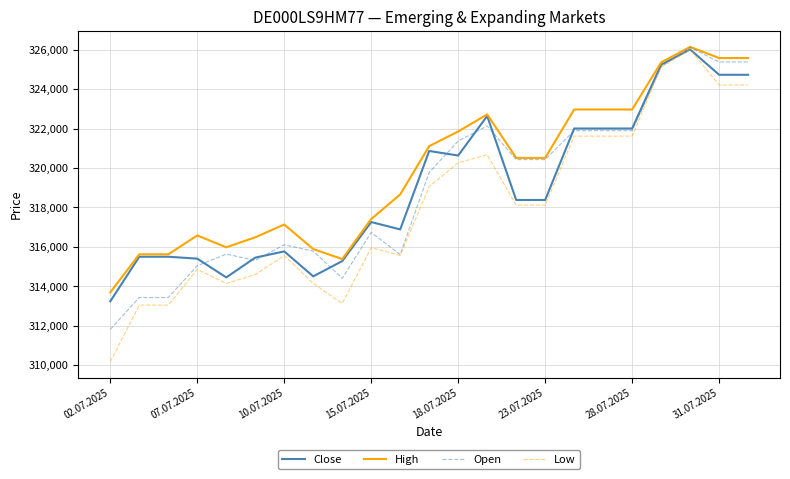

Is this an area chart (filled region under the line)?

No